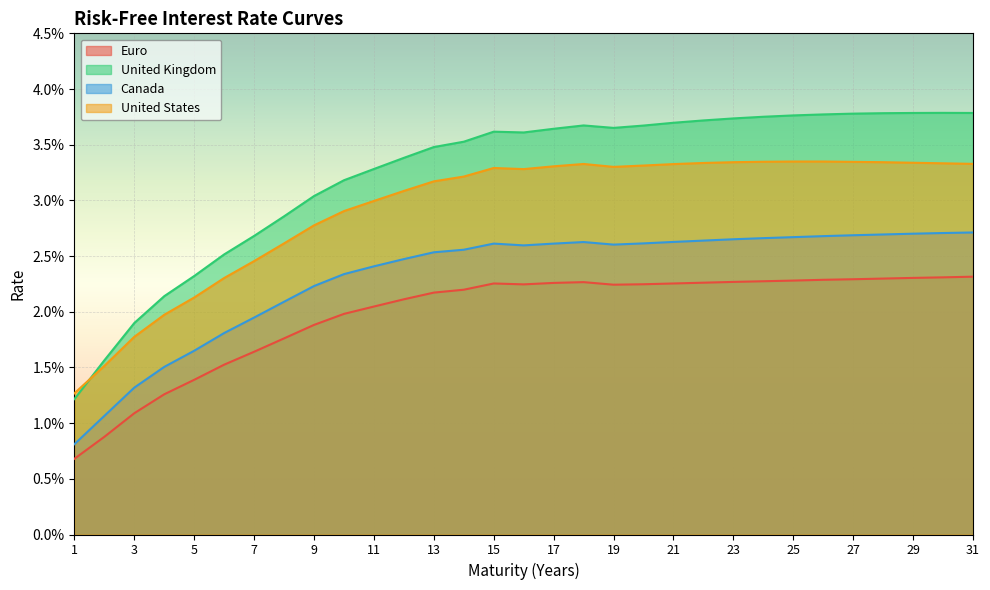

How many series are shown in this chart?

4